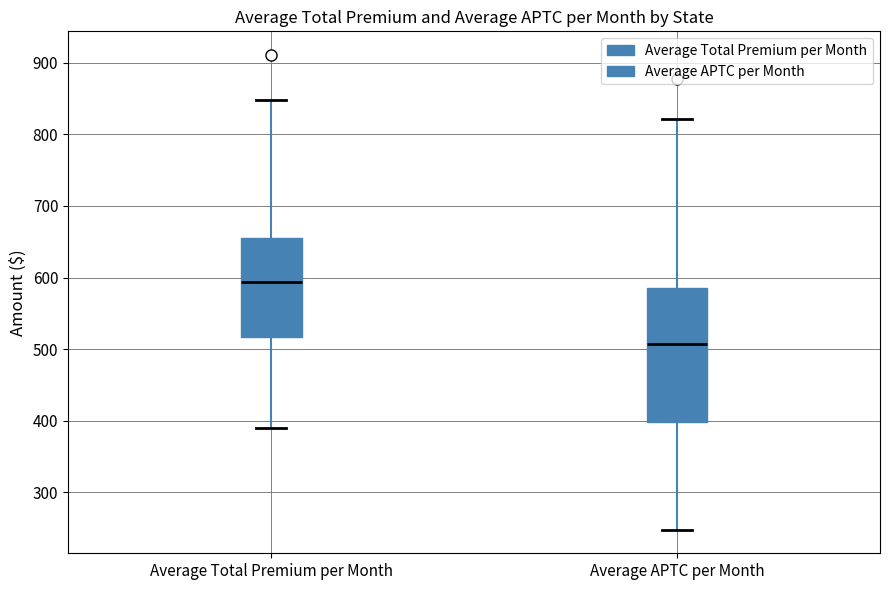

Reading left to right, transcribe this box plot: for each box, give where its median line is, the range the box spans, and where its two whiskers end, as read against the y-axis. The values are not printed on the chart, so give them approximately, as read against the axis.

Average Total Premium per Month: median 590, box 520 to 660, whiskers 390 to 850
Average APTC per Month: median 510, box 400 to 580, whiskers 250 to 820